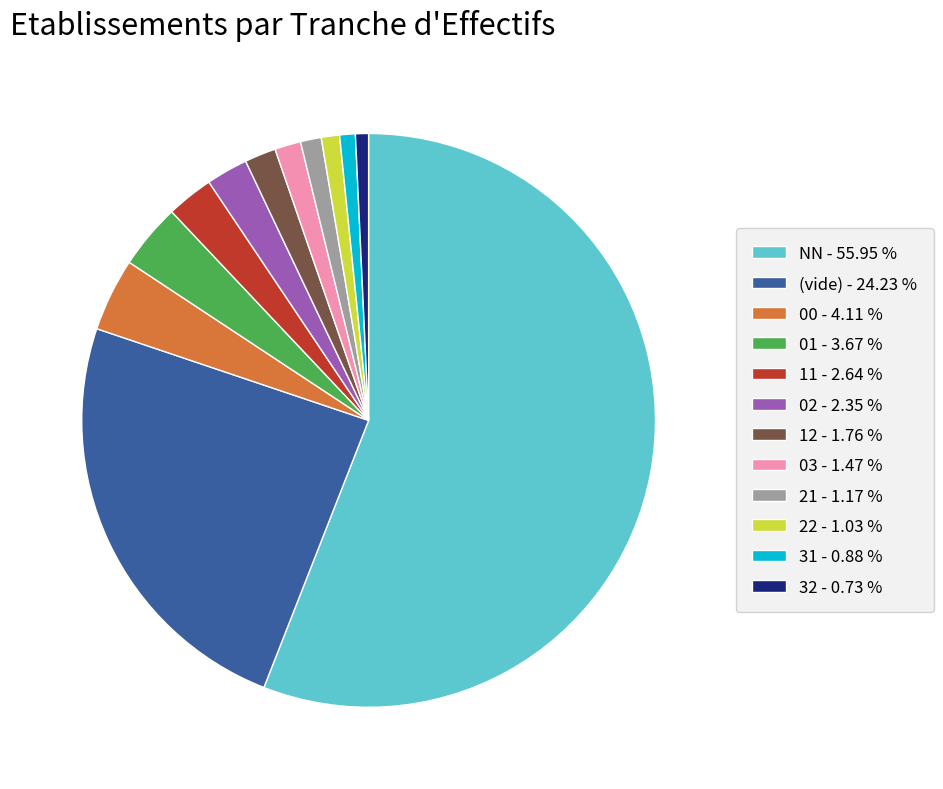

Combined, do 12 - 1.76 % and 02 - 2.35 % account for over 50%?

No